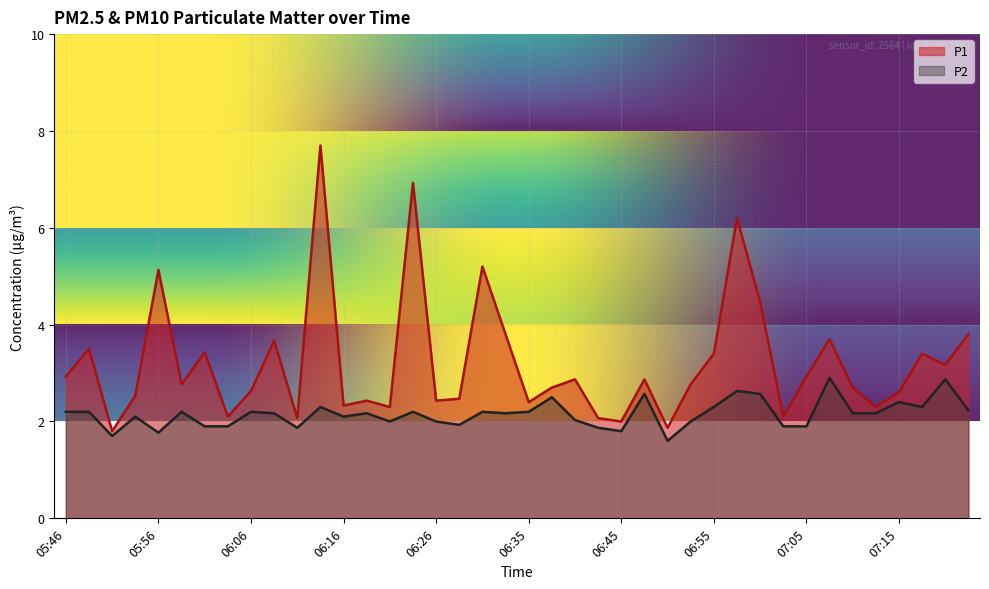

What are all the series names shown in the legend?

P1, P2